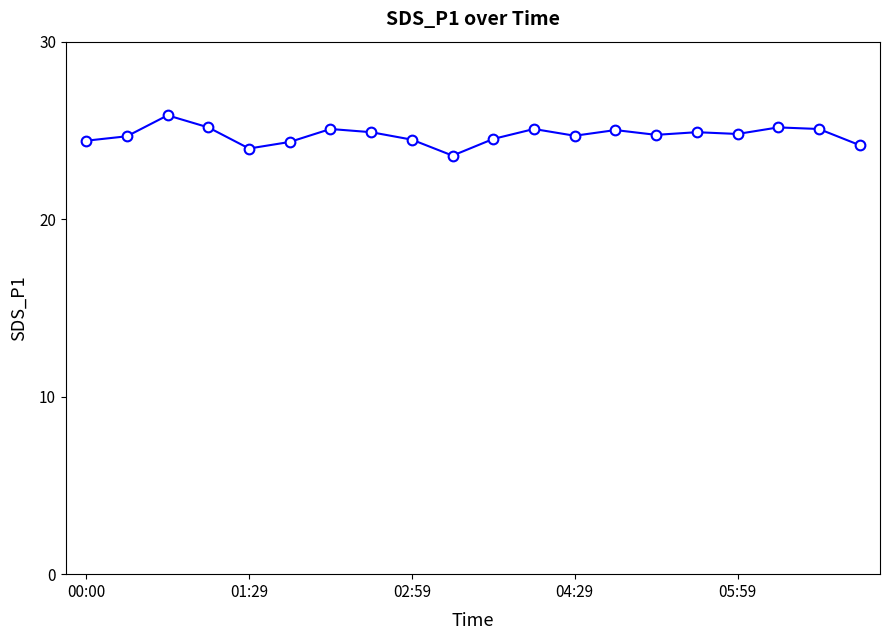

What is the value of the 15th point from the left?

24.8